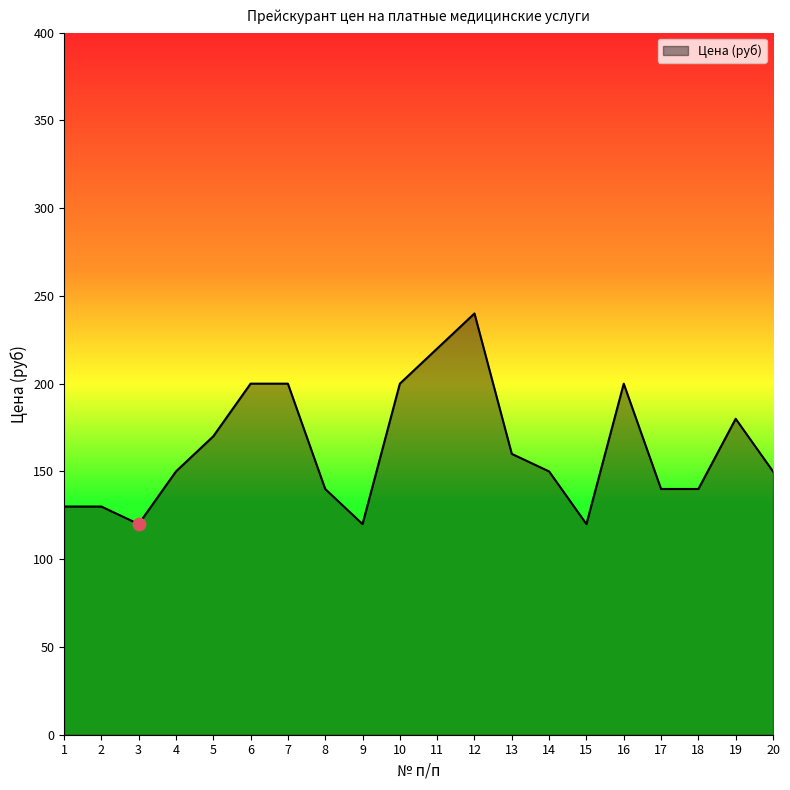

Which has a higher value, 13 or 6?

6